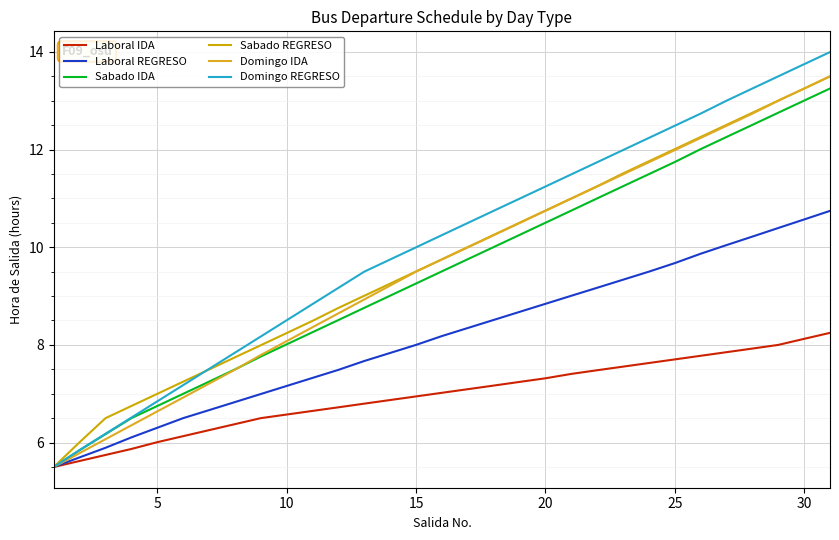

How many lines are shown in the chart?

6